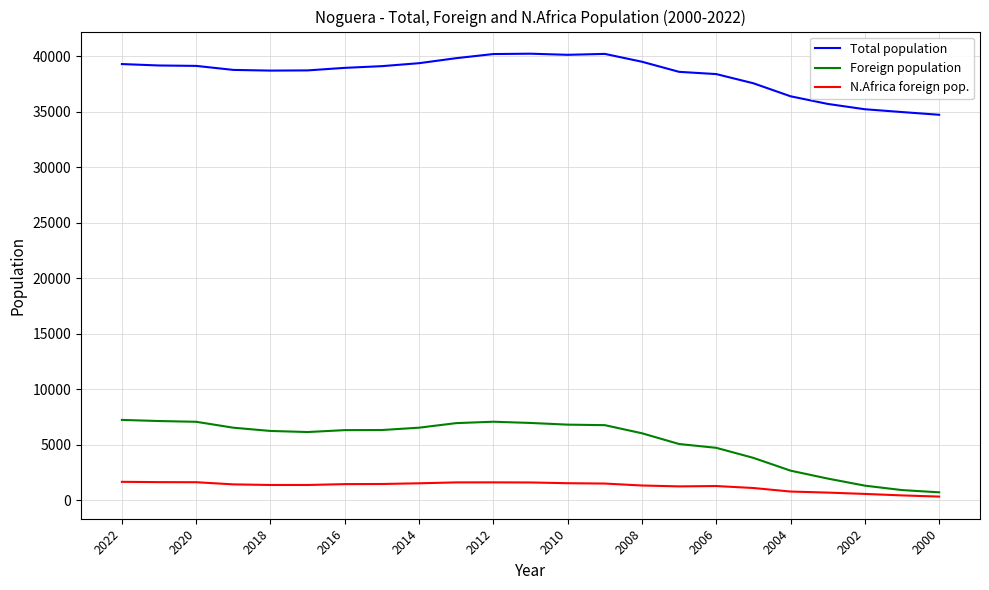

Rank the series by their maximum value, from highest to lowest.

Total population, Foreign population, N.Africa foreign pop.